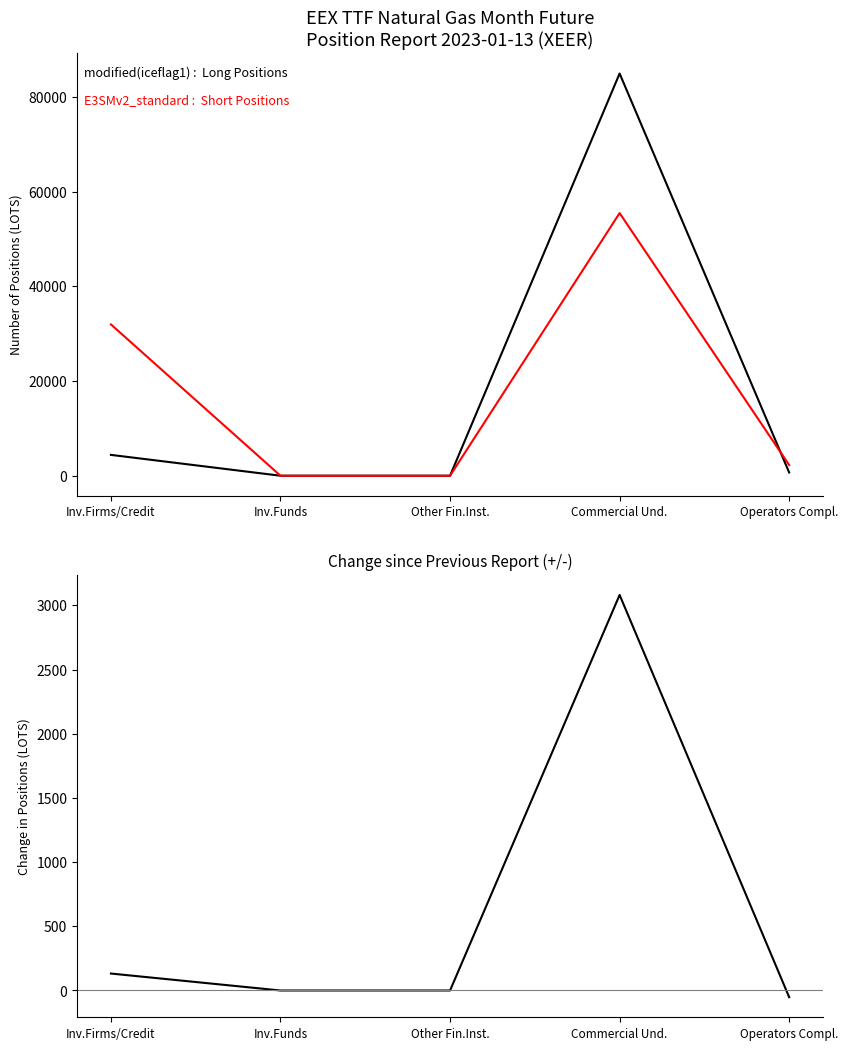

Which category has the highest value in the Long Change series?

Commercial Und.